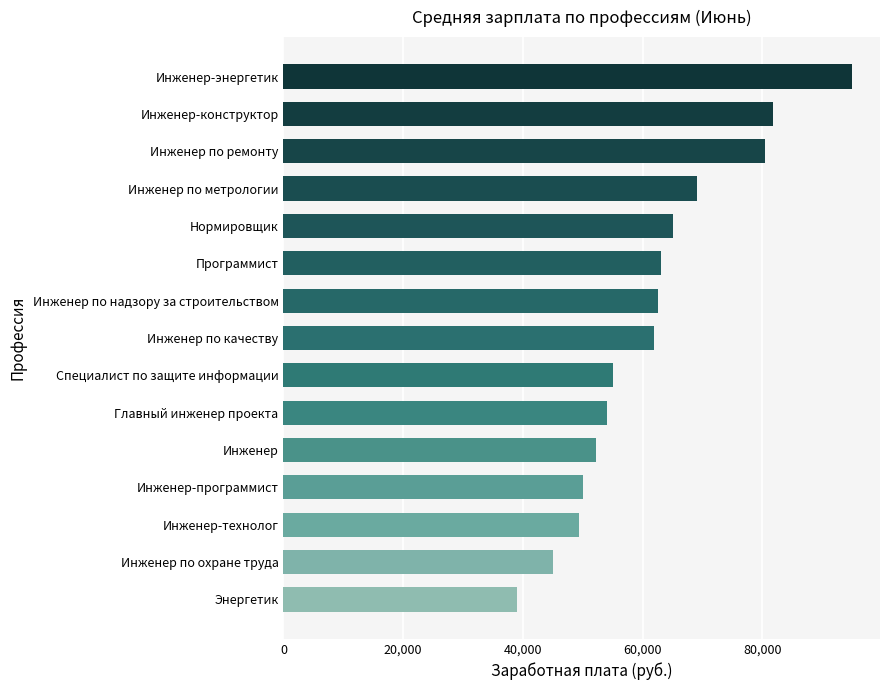

Reading top to bottom, list all the values displayed in this chart.

94900.0	81750.0	80400.0	69000.0	65000.0	63000.0	62500.0	61900.0	55000.0	54128.0	52183.5	50000.0	49300.0	45000.0	39000.0